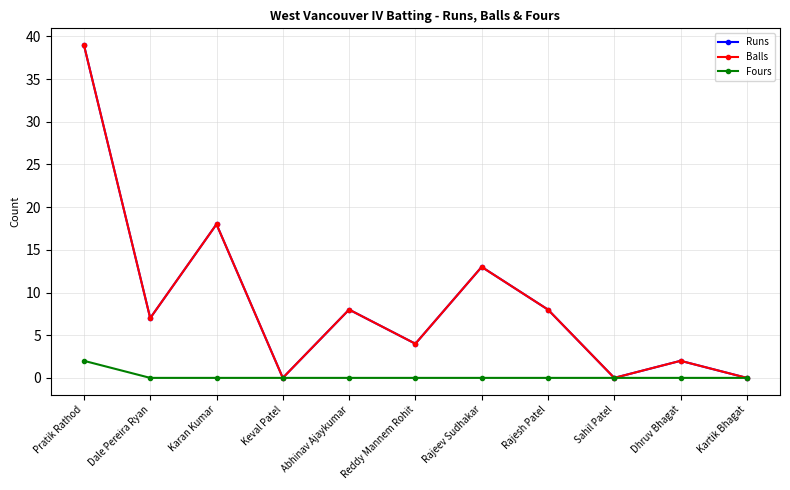

True or false: Fours has more than 0 interior local peaks.

False